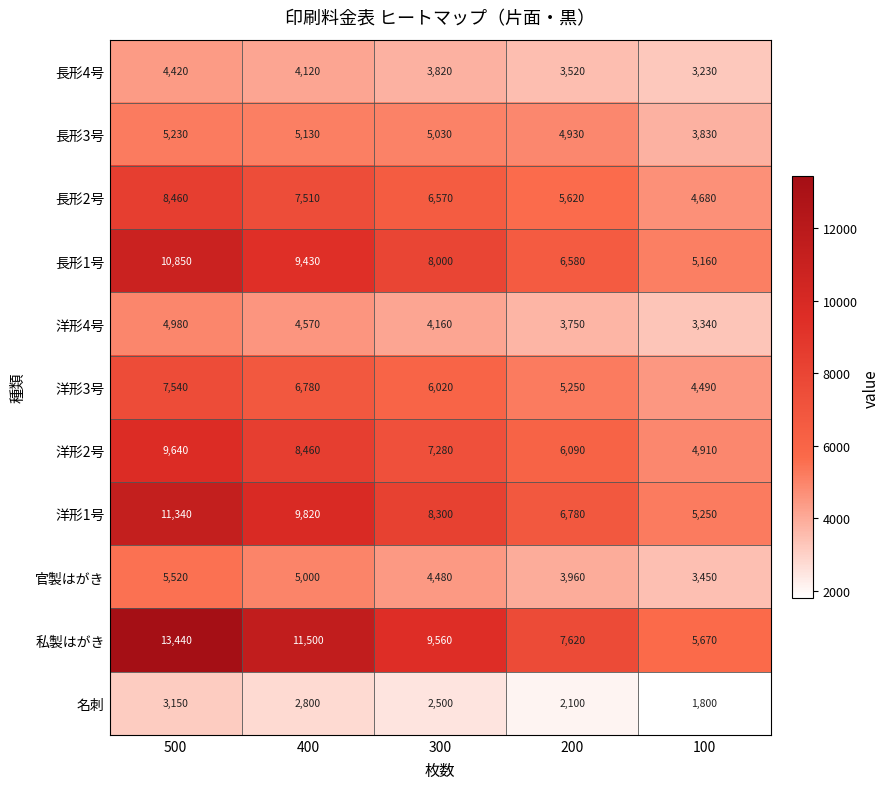

At which category does the chart reach its minimum across all series?

100